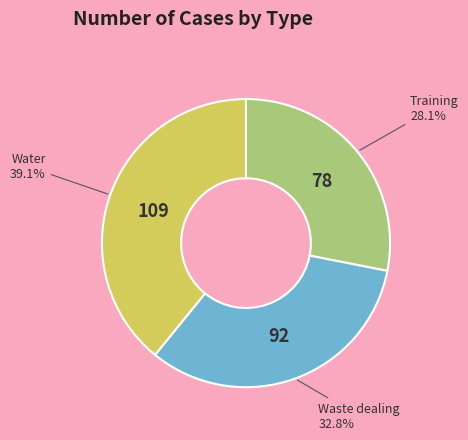

Rank the categories by value from highest to lowest.

Water, Waste dealing, Training